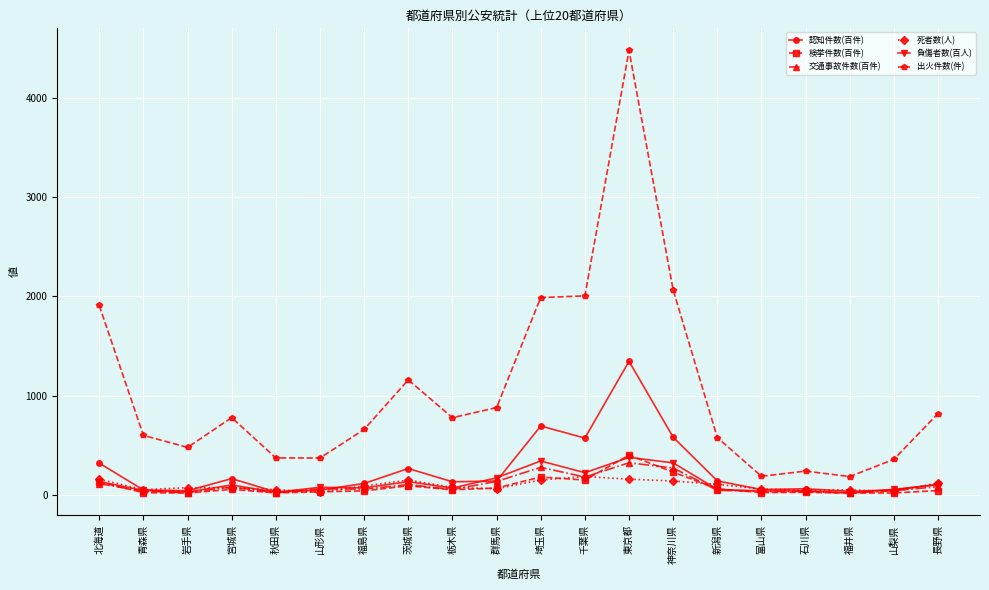

Is the value of 検挙件数(百件) at 長野県 greater than the value of 出火件数(件) at 埼玉県?

No